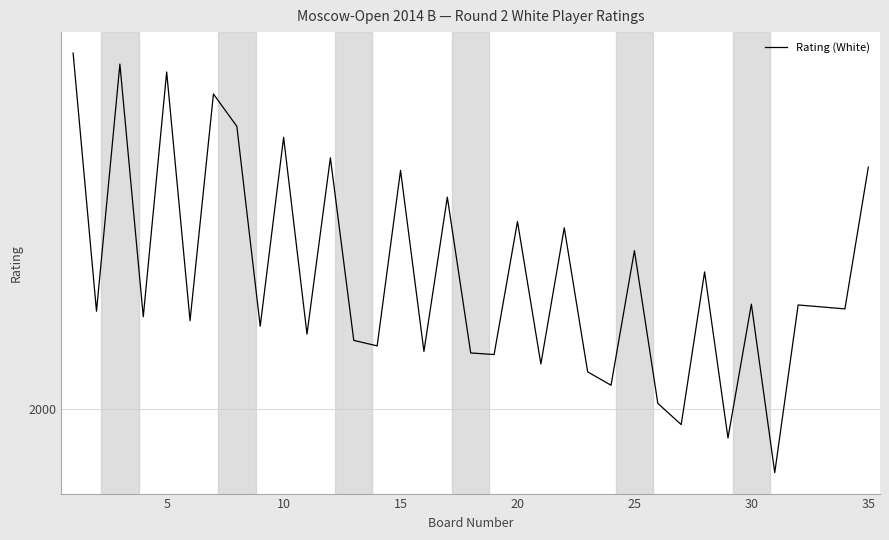

Is this an area chart (filled region under the line)?

No